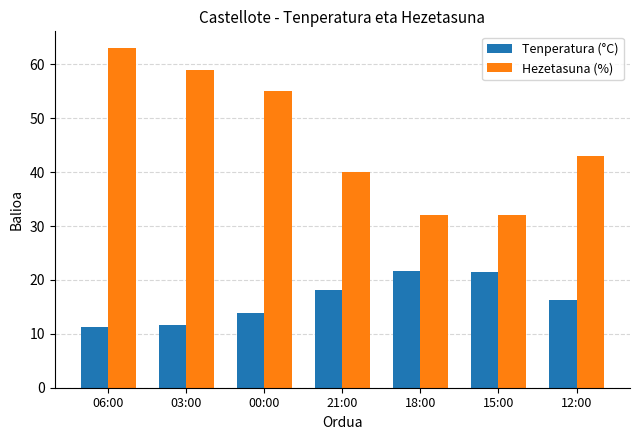

List the series in order of their peak value, lowest first.

Tenperatura (°C), Hezetasuna (%)